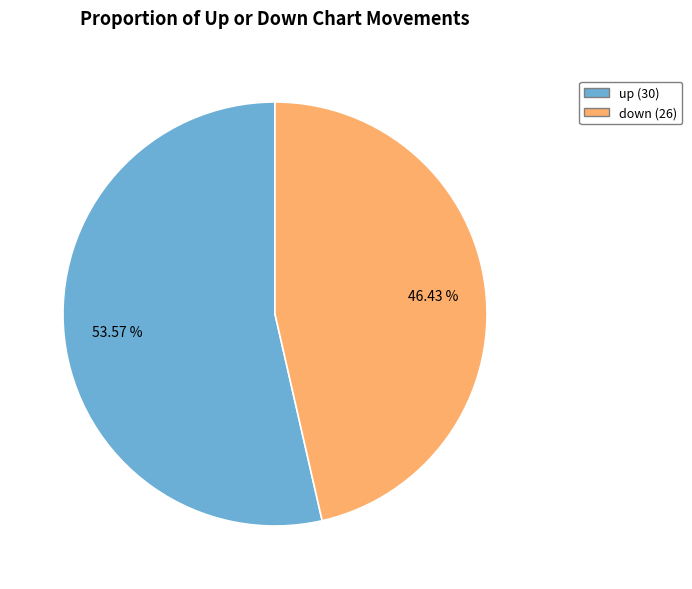

Combined, what portion of the pie is down and up?

100.0%